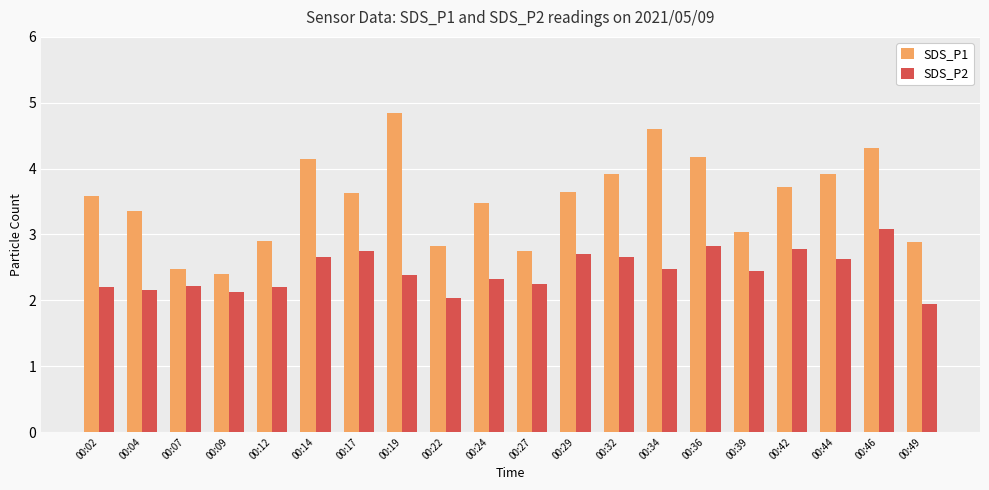

Is it true that SDS_P2 equals 3.4 at 00:09?

False